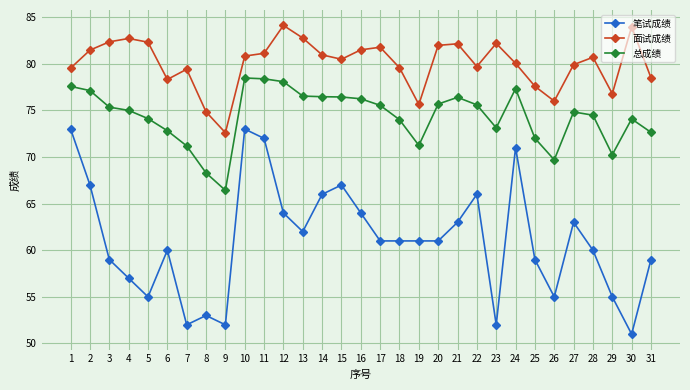

At which category does 笔试成绩 reach its first local valley?

5